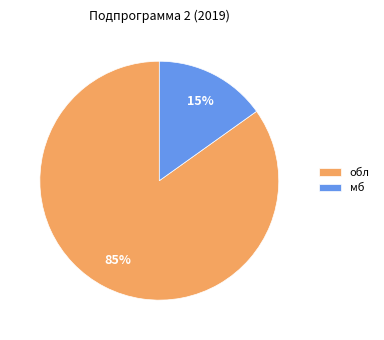

True or false: мб accounts for 5% of the total.

False